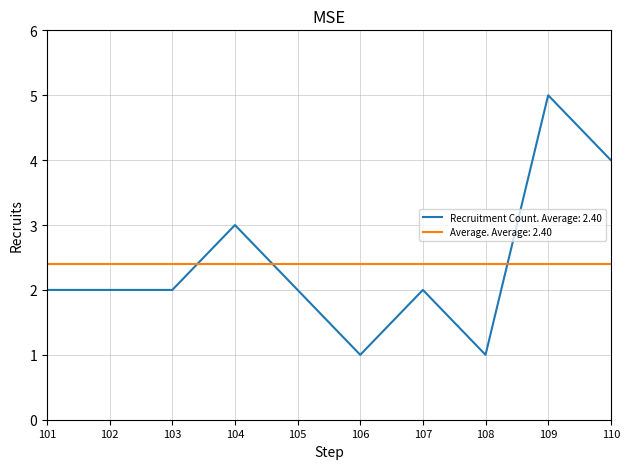

True or false: Recruitment Count. Average: 2.40 has a value of 3.0 at 103.

False